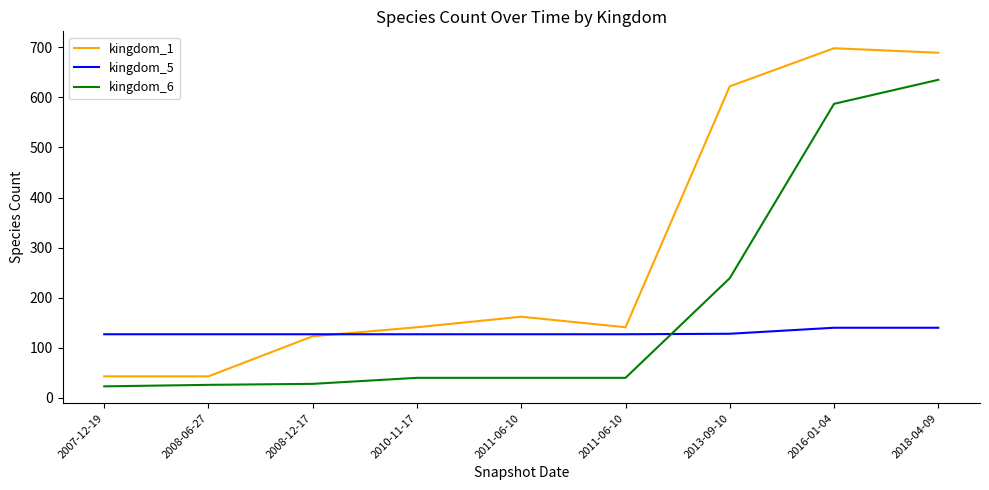

Rank the series by their average value, from highest to lowest.

kingdom_1, kingdom_6, kingdom_5